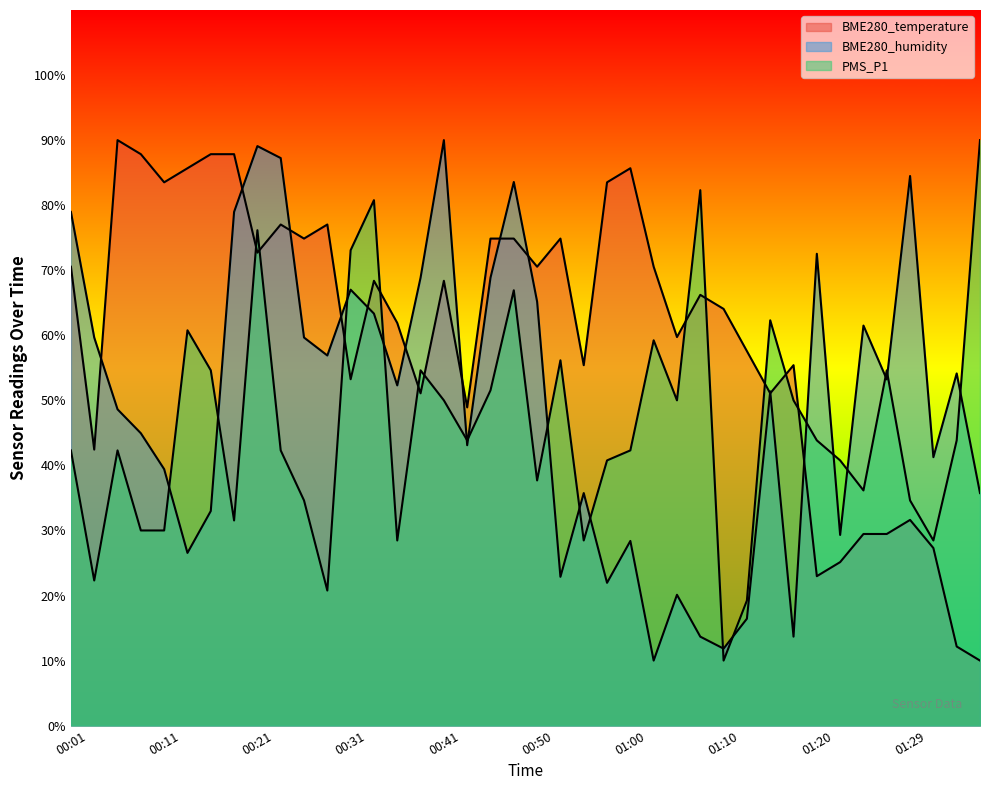

Which series has the largest total across all categories?

BME280_temperature